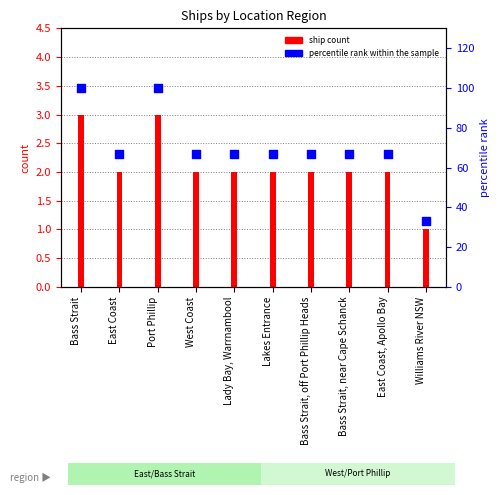

At how many categories does at least one series exceed 92?

2